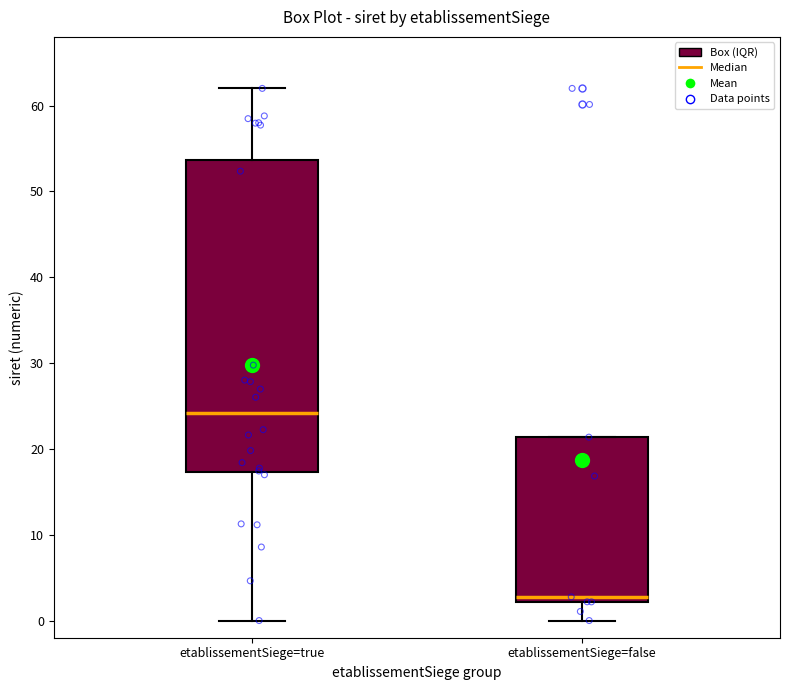

Which box has the highest median line?

etablissementSiege=true